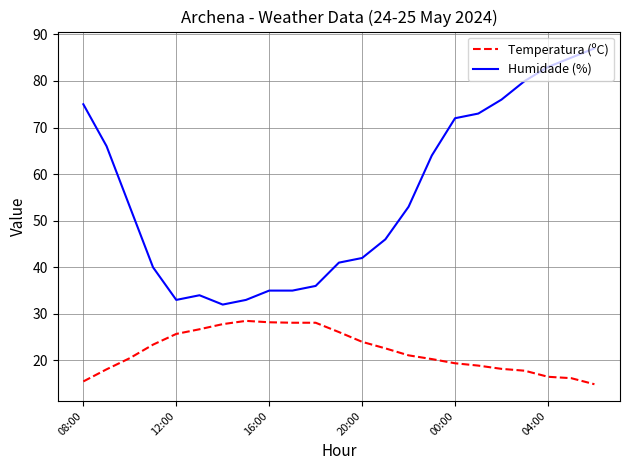

What is the maximum value shown in the chart?

87.0